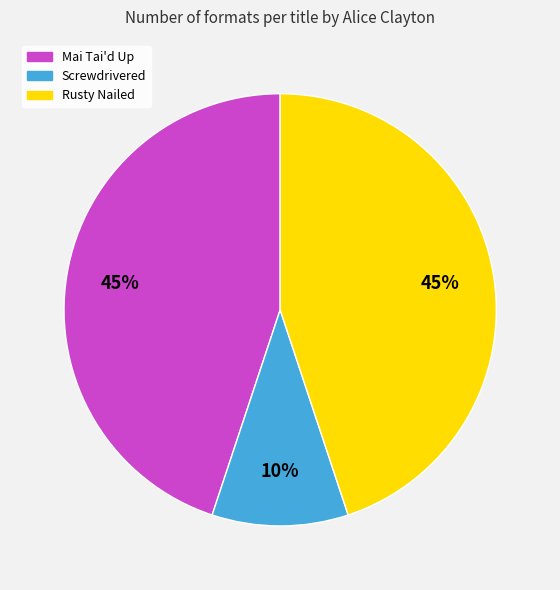

Does Mai Tai'd Up account for over 50% of the chart?

No